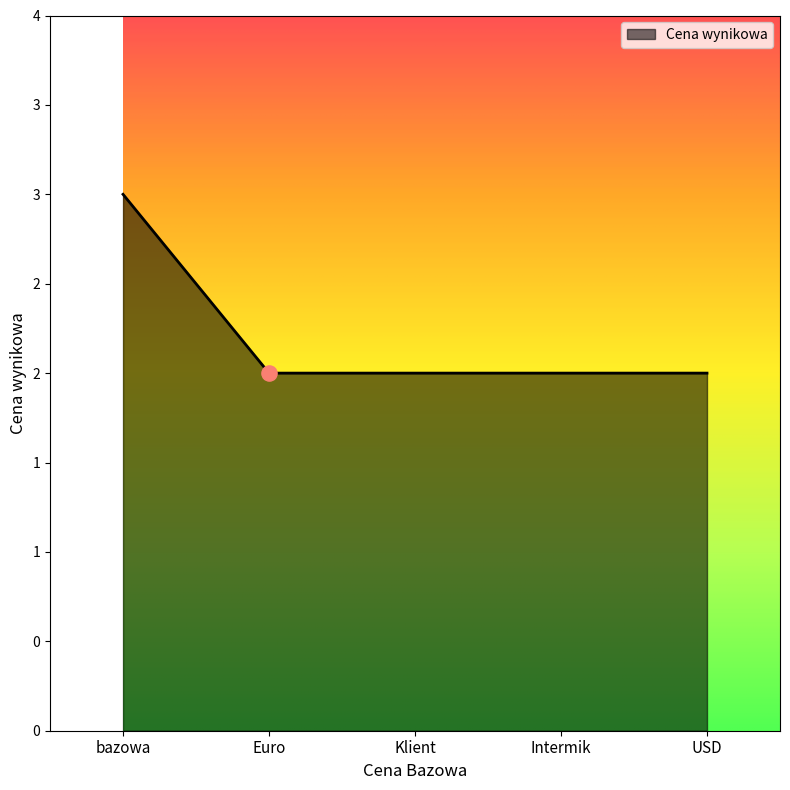

Approximately how many times larger is the value at bazowa compared to Klient?

1.5